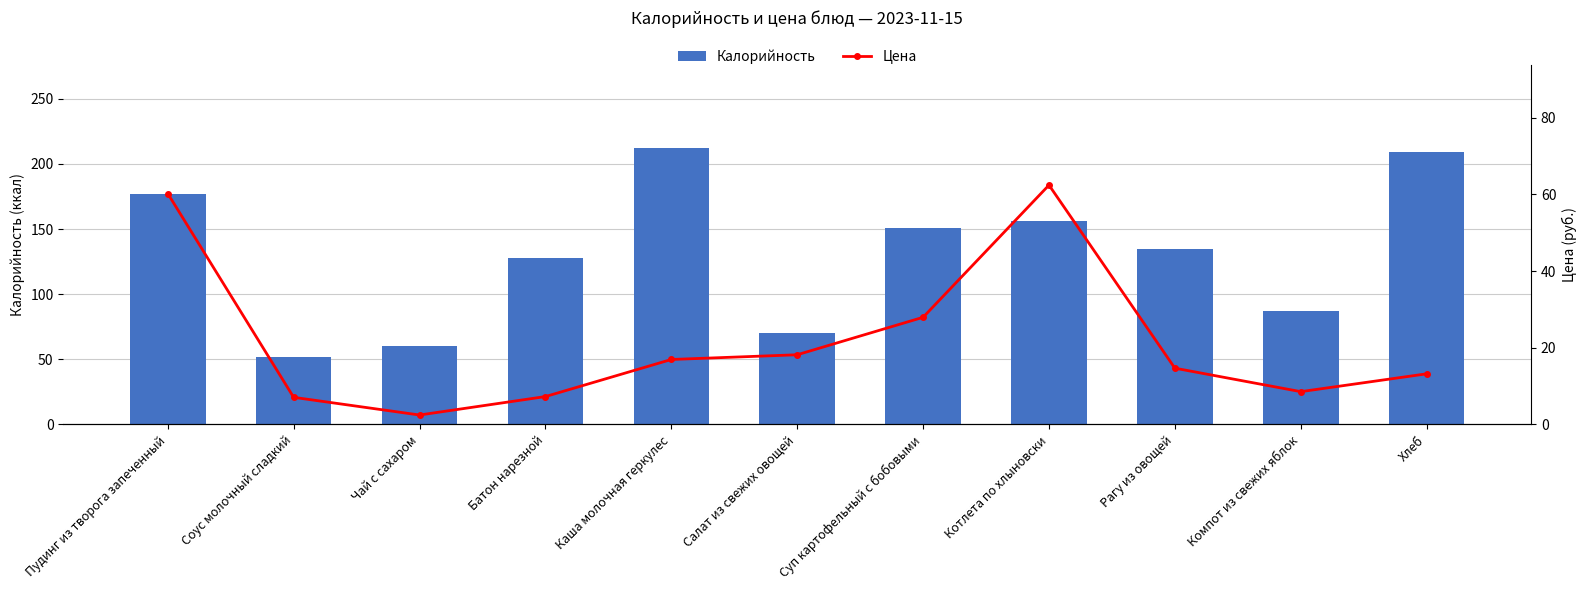

List the series in order of their peak value, highest first.

Калорийность, Цена